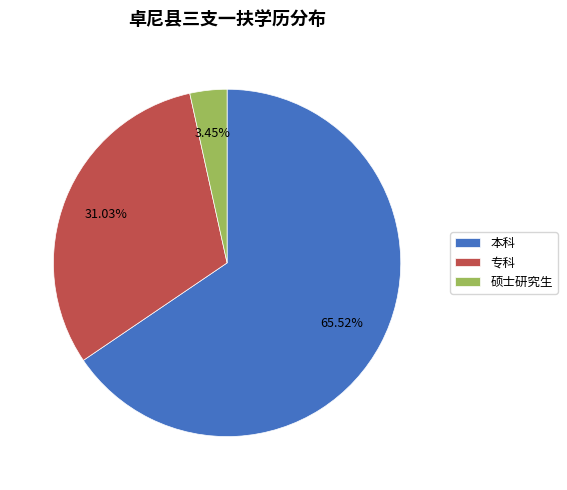

What is the ratio of the value at 专科 to the value at 硕士研究生?

9.0